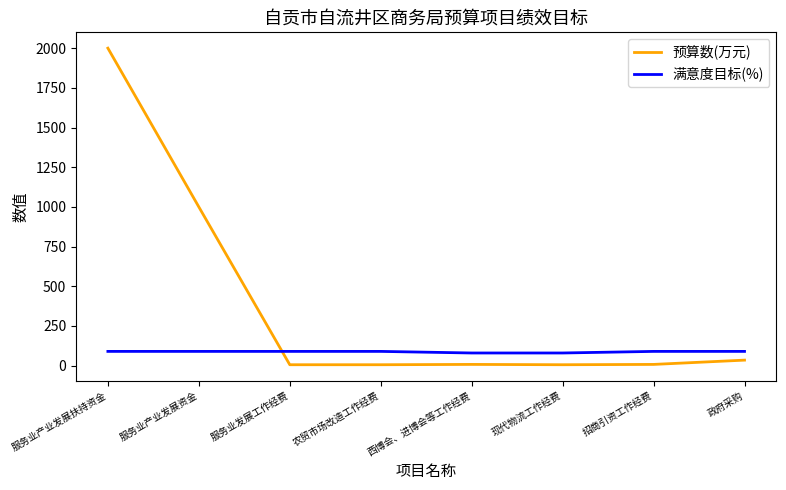

What is the greatest value displayed?

2000